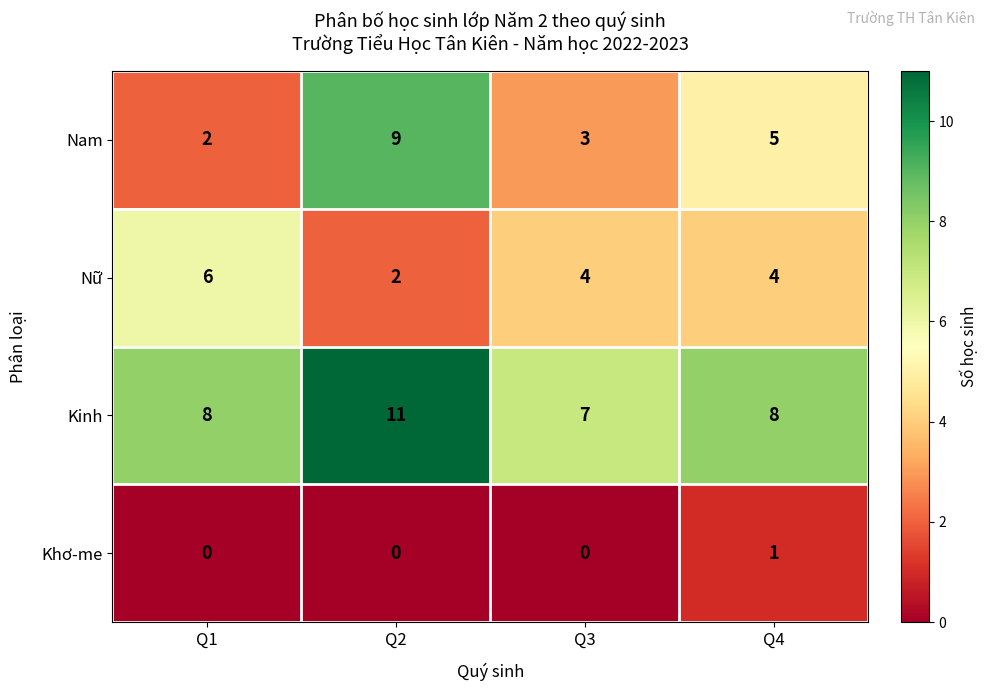

Which series has the widest spread of values?

Nam